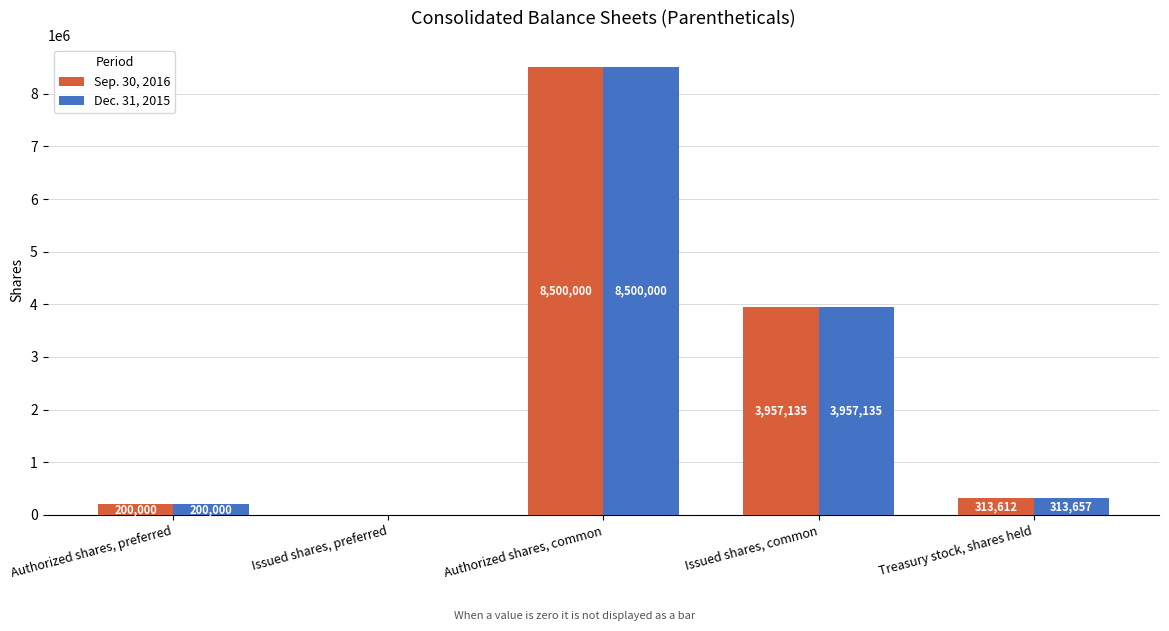

Reading left to right, list all the values displayed in this chart.

Sep. 30, 2016: Authorized shares, preferred=200000	Issued shares, preferred=0	Authorized shares, common=8500000	Issued shares, common=3957135	Treasury stock, shares held=313612
Dec. 31, 2015: Authorized shares, preferred=200000	Issued shares, preferred=0	Authorized shares, common=8500000	Issued shares, common=3957135	Treasury stock, shares held=313657